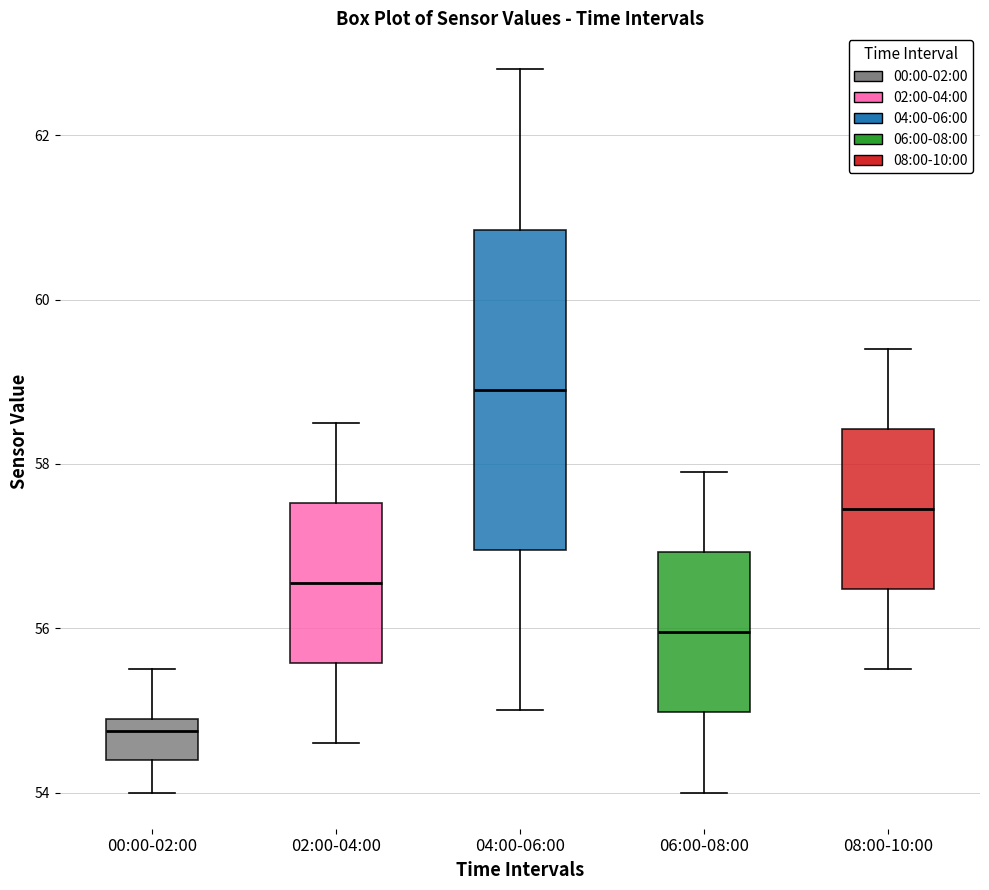

Reading left to right, read every box against the y-axis: the position of its median line, the range the box covers, and the ends of its whiskers. The values are not printed on the chart, so give them approximately, as read against the axis.

00:00-02:00: median 54.8, box 54.4 to 55.0, whiskers 54.0 to 55.6
02:00-04:00: median 56.6, box 55.6 to 57.6, whiskers 54.6 to 58.6
04:00-06:00: median 59.0, box 57.0 to 60.8, whiskers 55.0 to 62.8
06:00-08:00: median 56.0, box 55.0 to 57.0, whiskers 54.0 to 58.0
08:00-10:00: median 57.4, box 56.4 to 58.4, whiskers 55.6 to 59.4